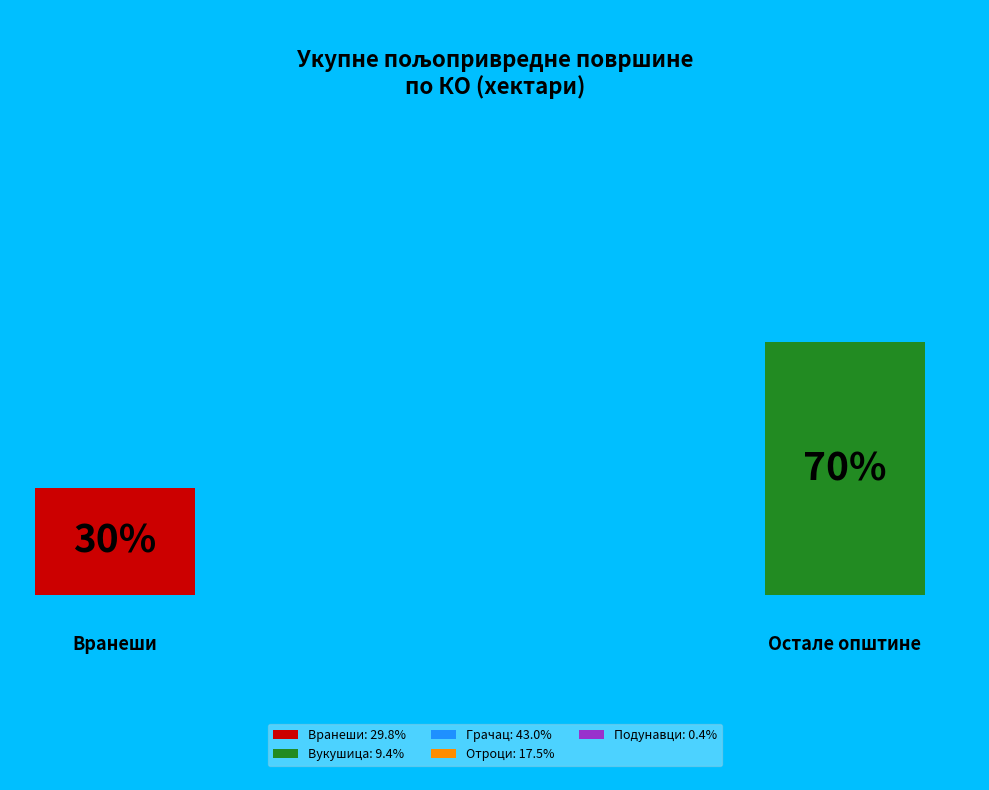

What is the total percentage of Вукушица and Подунавци?

9.8%